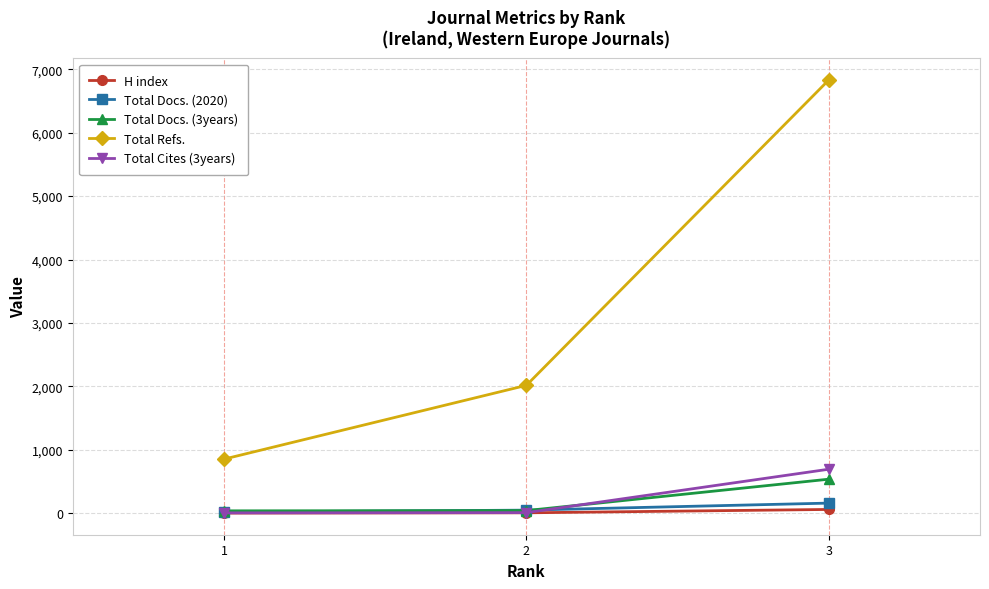

Which series has the largest range (max minus min)?

Total Refs.